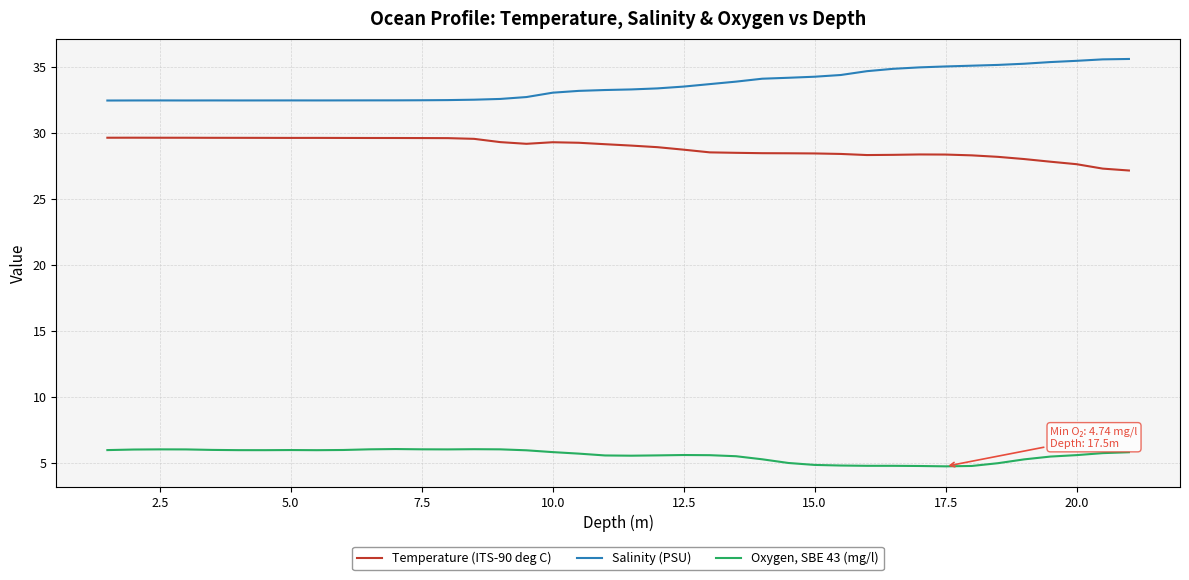

True or false: Salinity (PSU) and Temperature (ITS-90 deg C) intersect in this chart.

False